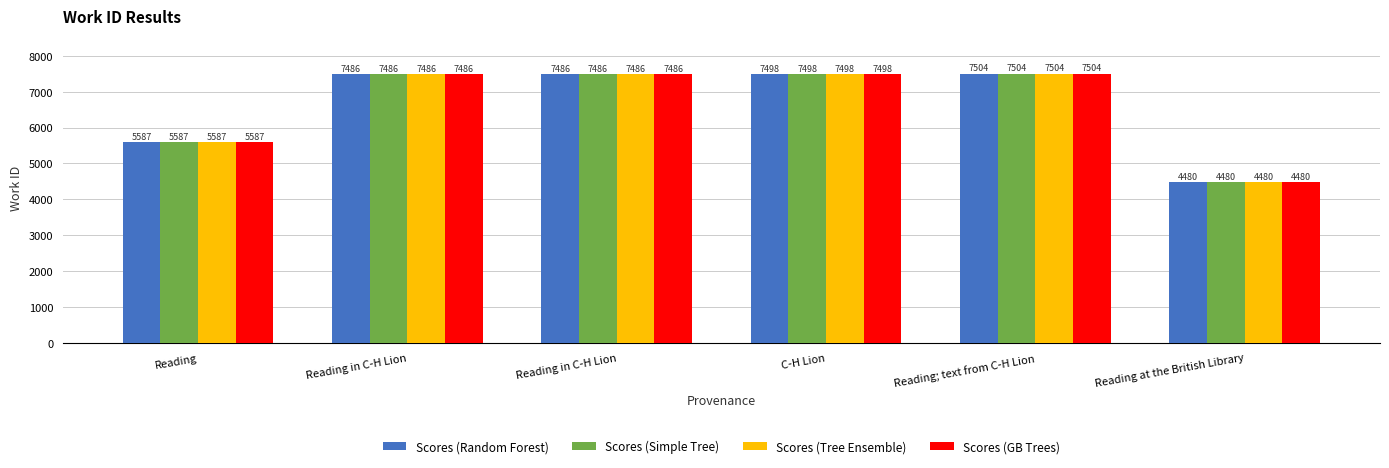

How many series are shown in this chart?

4